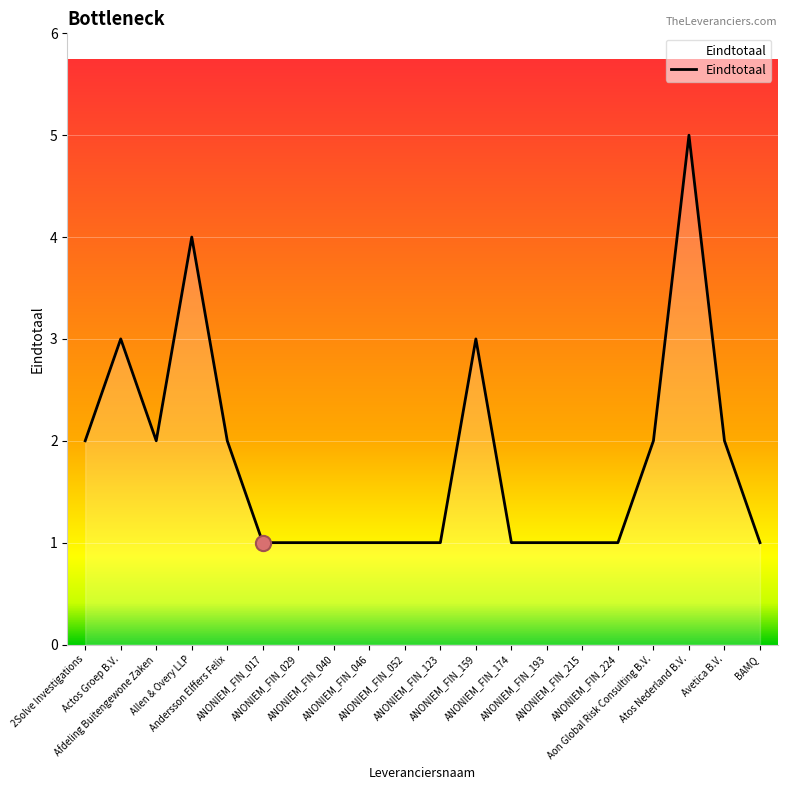

What is the ratio of the value at ANONIEM_FIN_029 to the value at ANONIEM_FIN_174?

1.0